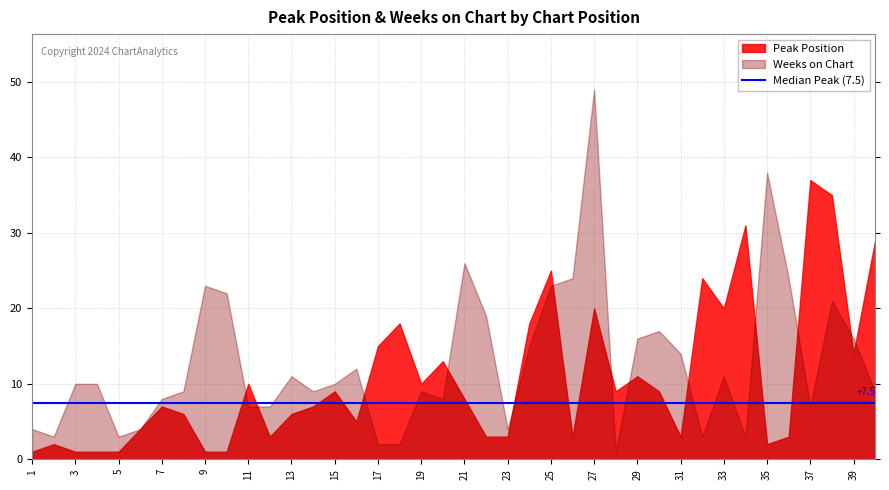

What is the total value across all series at 28?

10